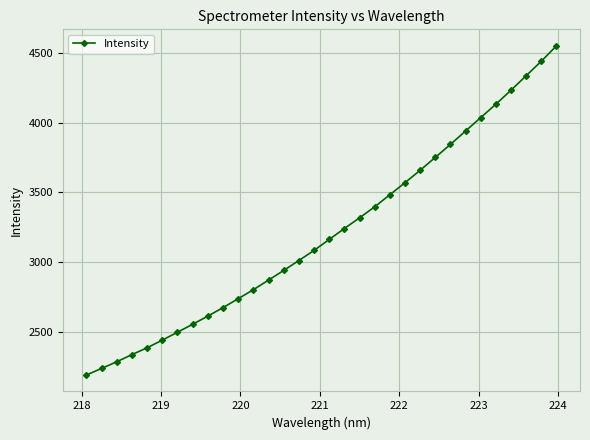

What is the smallest value displayed?

2192.5